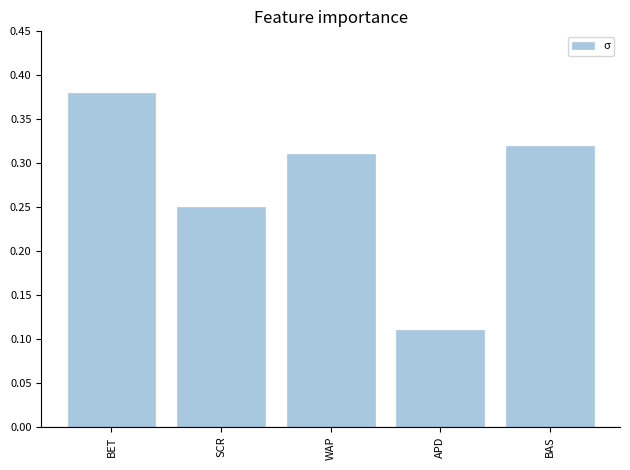

At which label is the value closest to 0?

APD